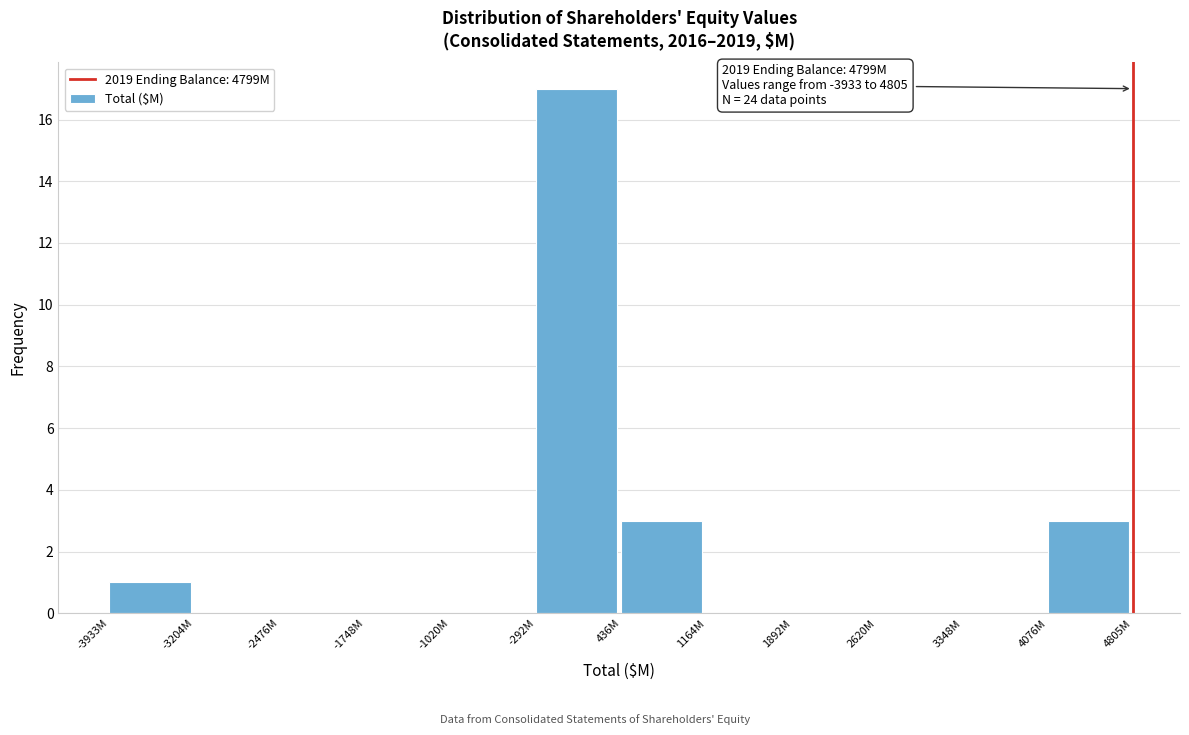

Reading left to right, extract all data points from this chart.

-3933M=1	-3204M=0	-2476M=0	-1748M=0	-1020M=0	-292M=17	436M=3	1164M=0	1892M=0	2620M=0	3348M=0	4076M=3